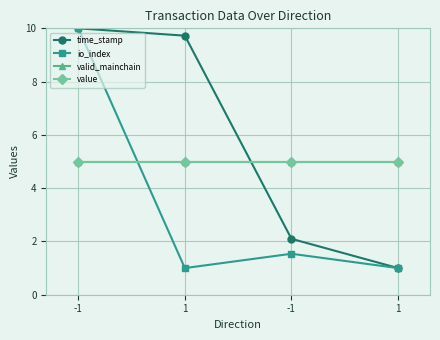

Does the chart have visible grid lines?

Yes